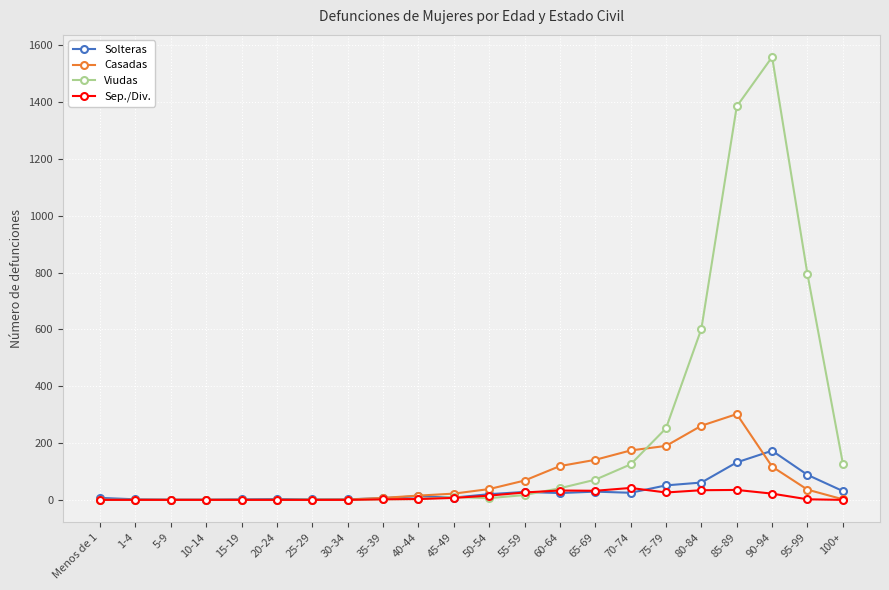

What is the difference between the highest and lowest values at 65-69?

112